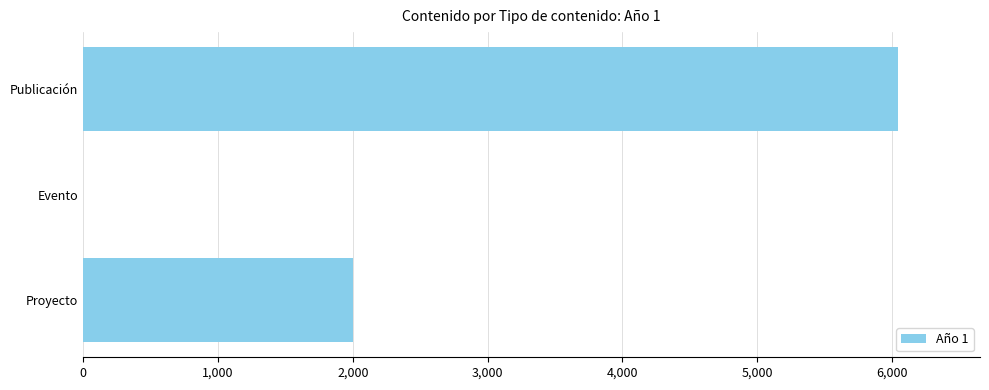

What is the sum of all values?

8047